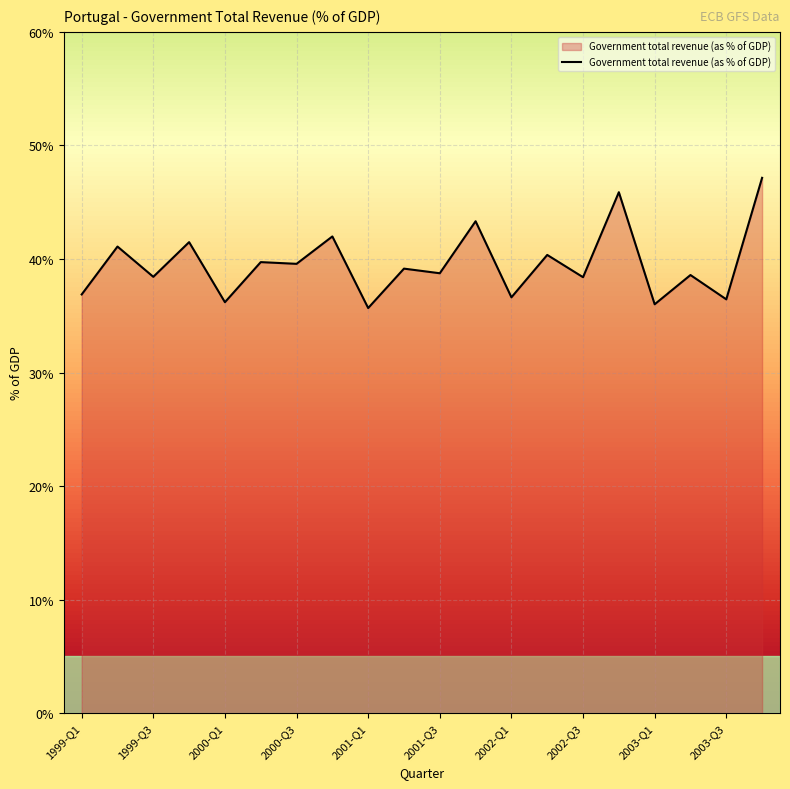

What is the maximum value shown in the chart?

47.1